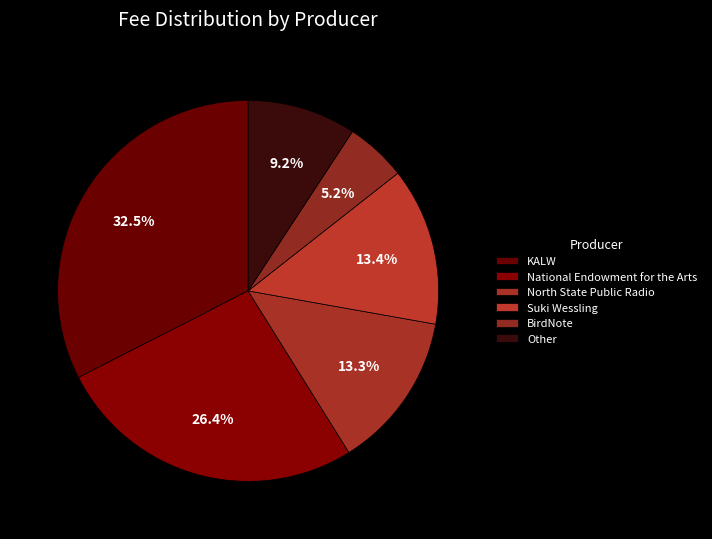

How many segments does this pie chart have?

6